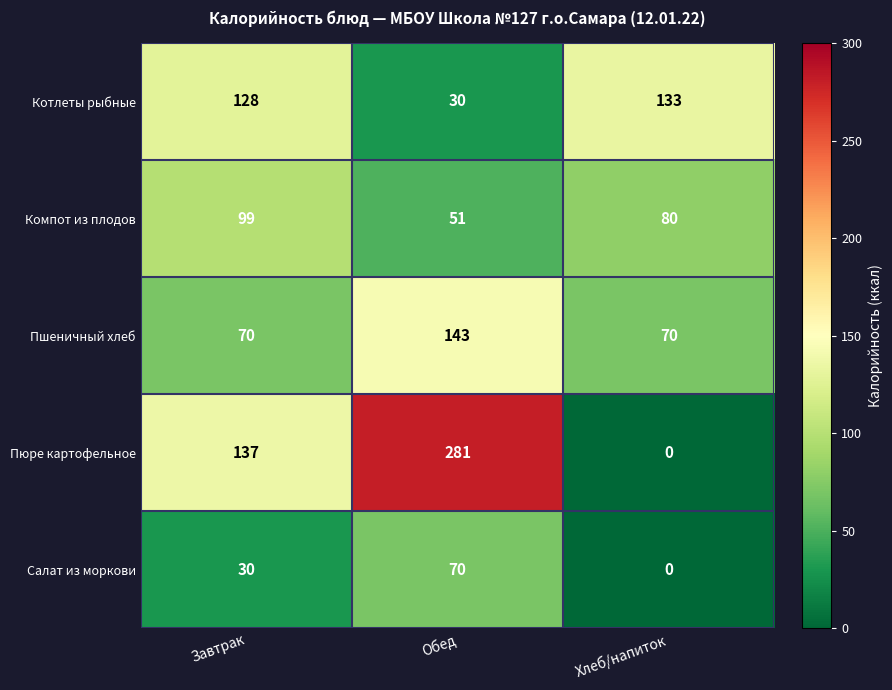

Rank the series by their maximum value, from highest to lowest.

Пюре картофельное, Пшеничный хлеб, Котлеты рыбные, Компот из плодов, Салат из моркови